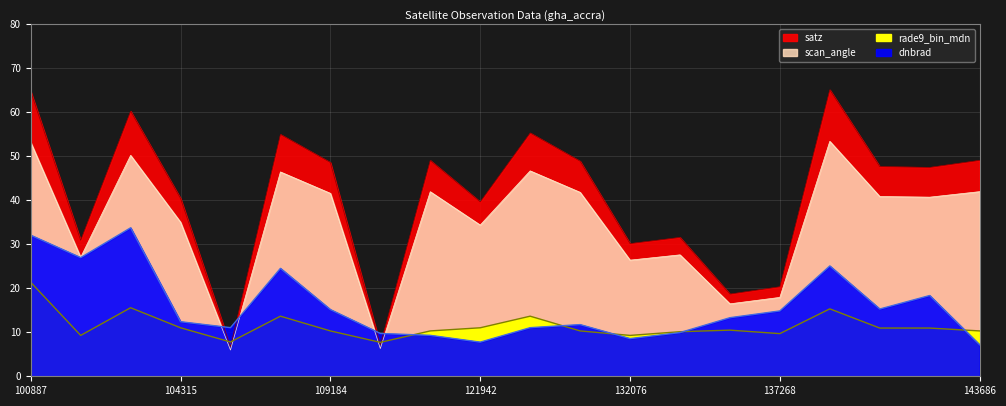

What is the average value of the satz series?

40.8